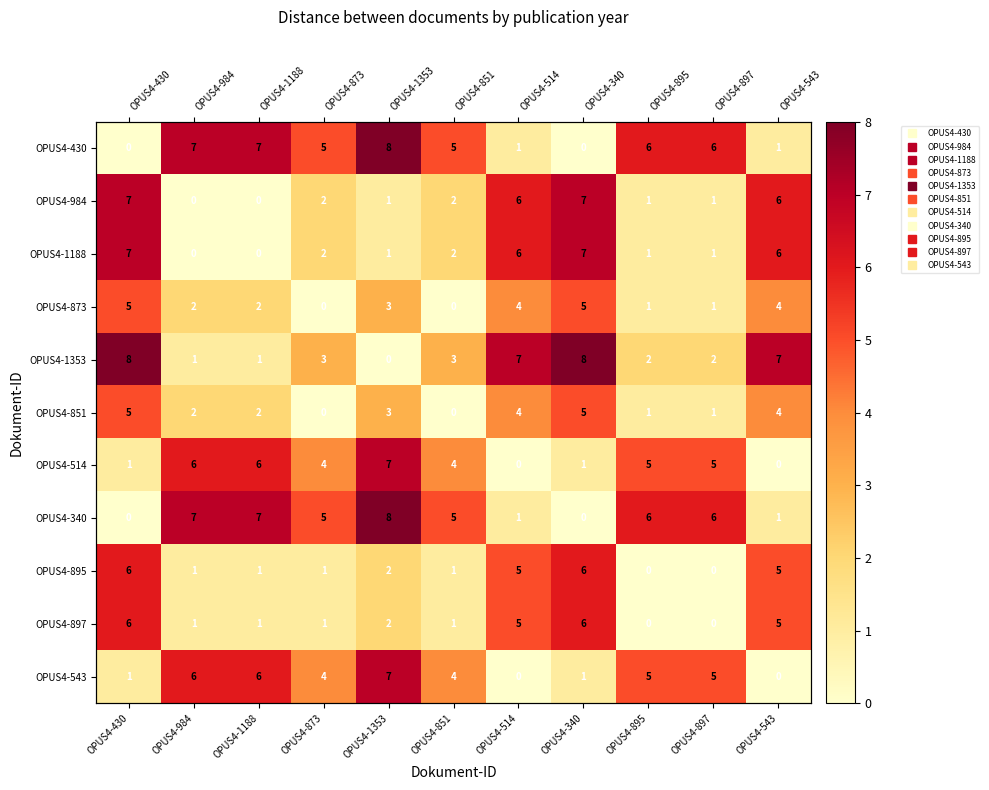

Where is OPUS4-1353 nearest to the value 4?

OPUS4-873